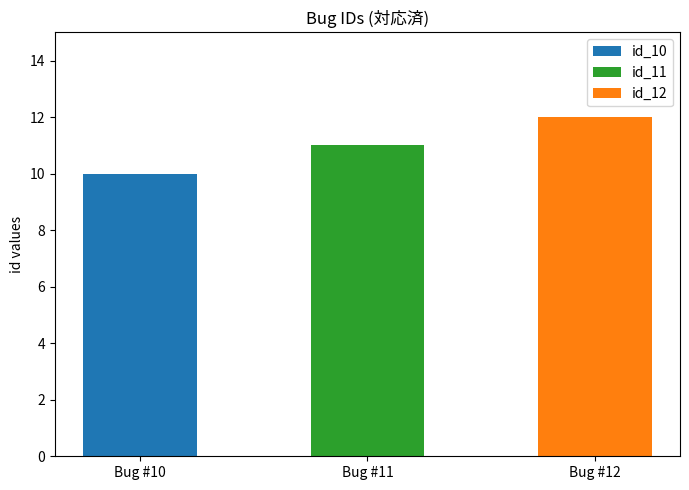

Reading left to right, transcribe all the data shown in this chart.

10	11	12